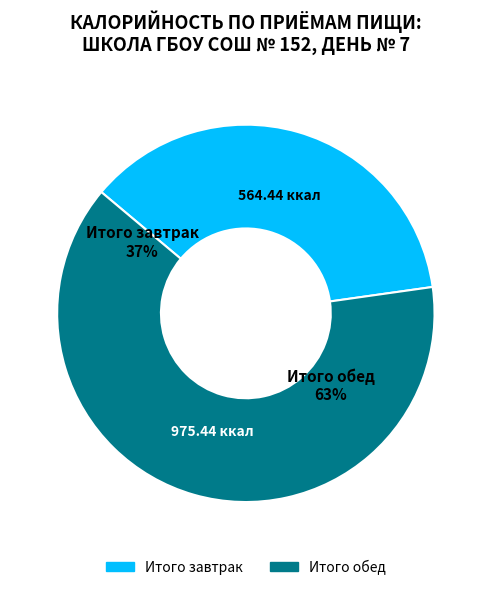

Which slice is the smallest?

Итого завтрак